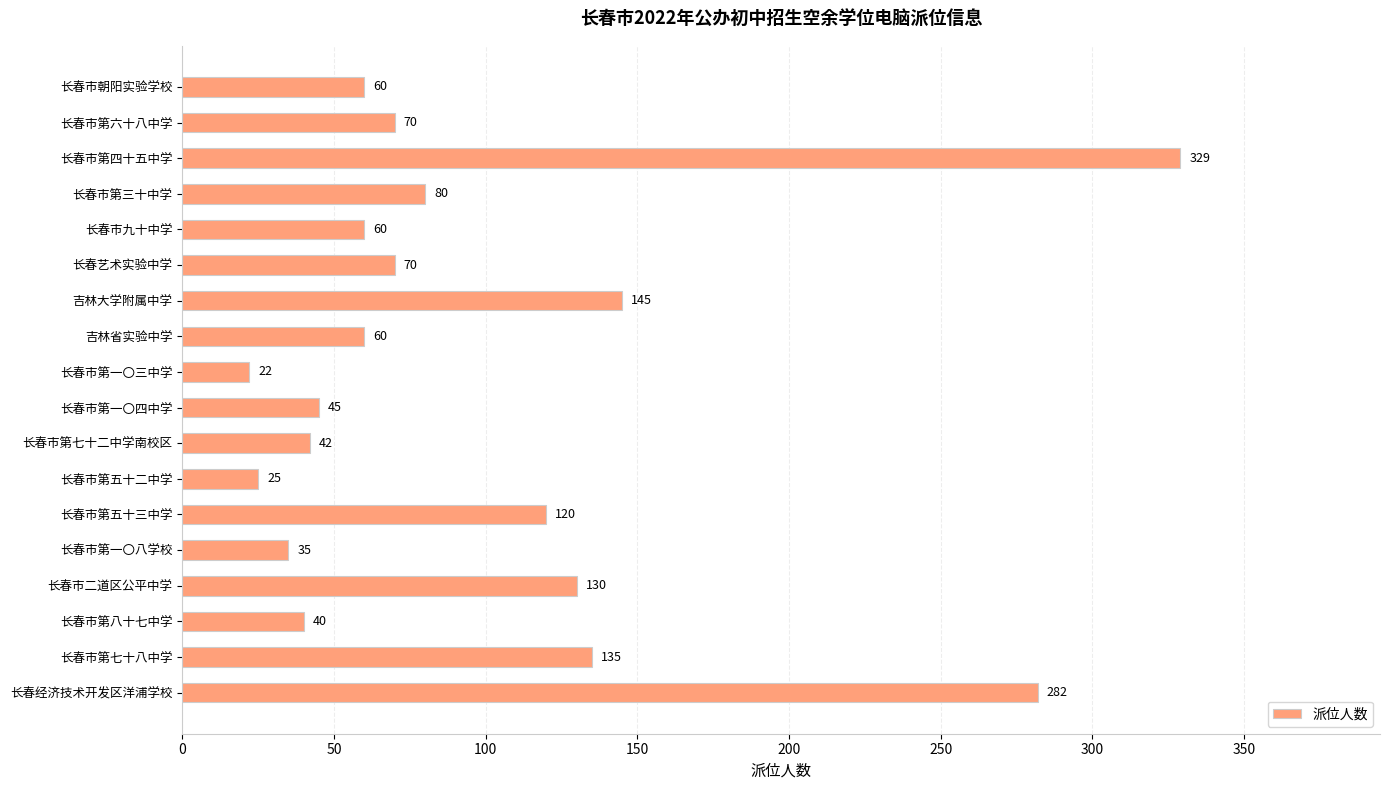

What is the approximate value at 长春市朝阳实验学校, to the nearest 50?

50